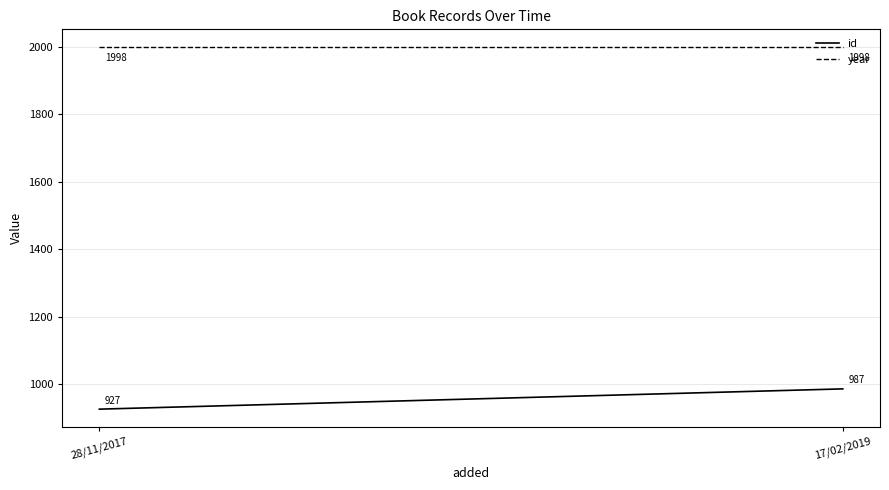

At 17/02/2019, list the series in order from smallest to largest.

id, year